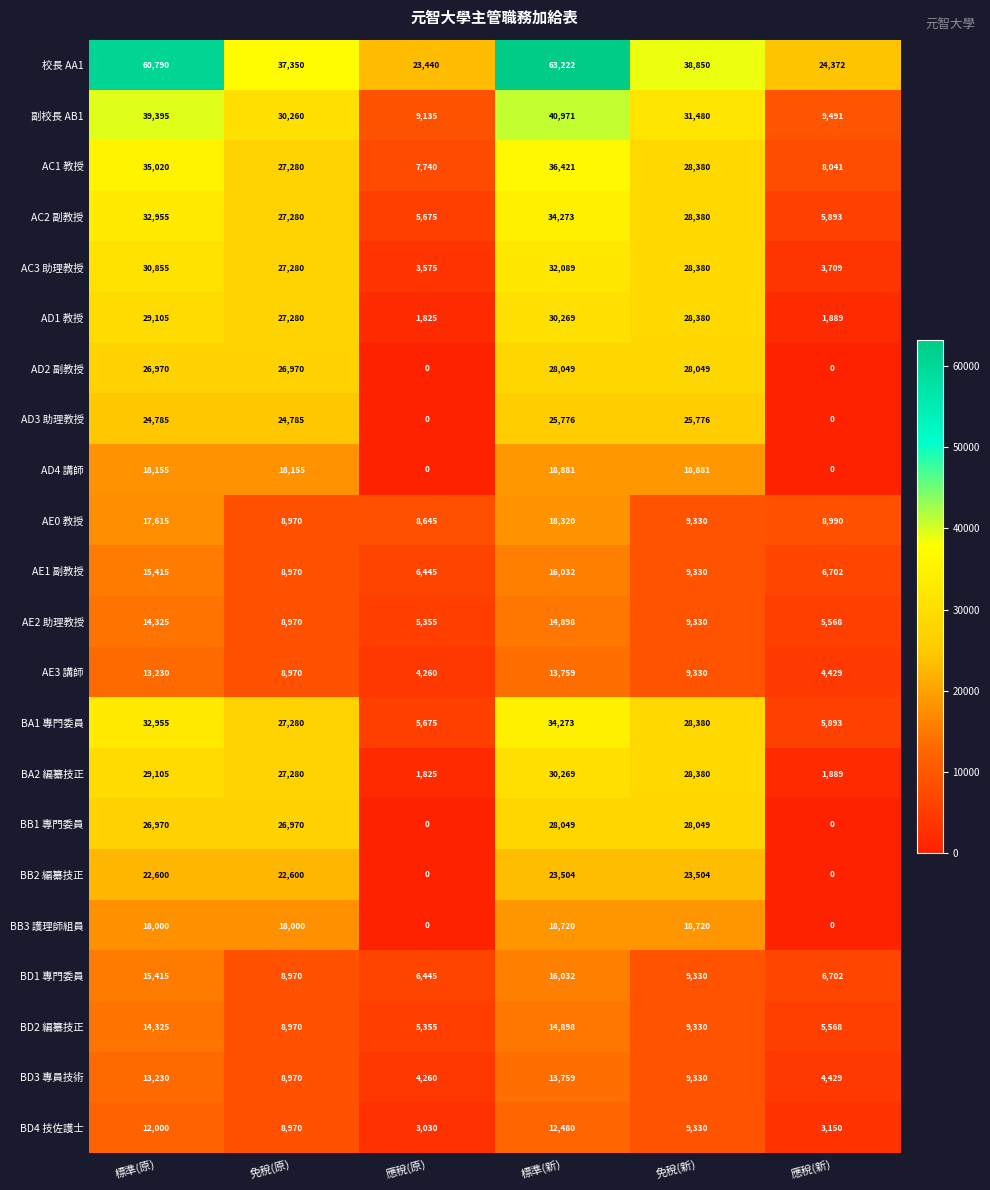

Which series has the largest total across all categories?

校長 AA1